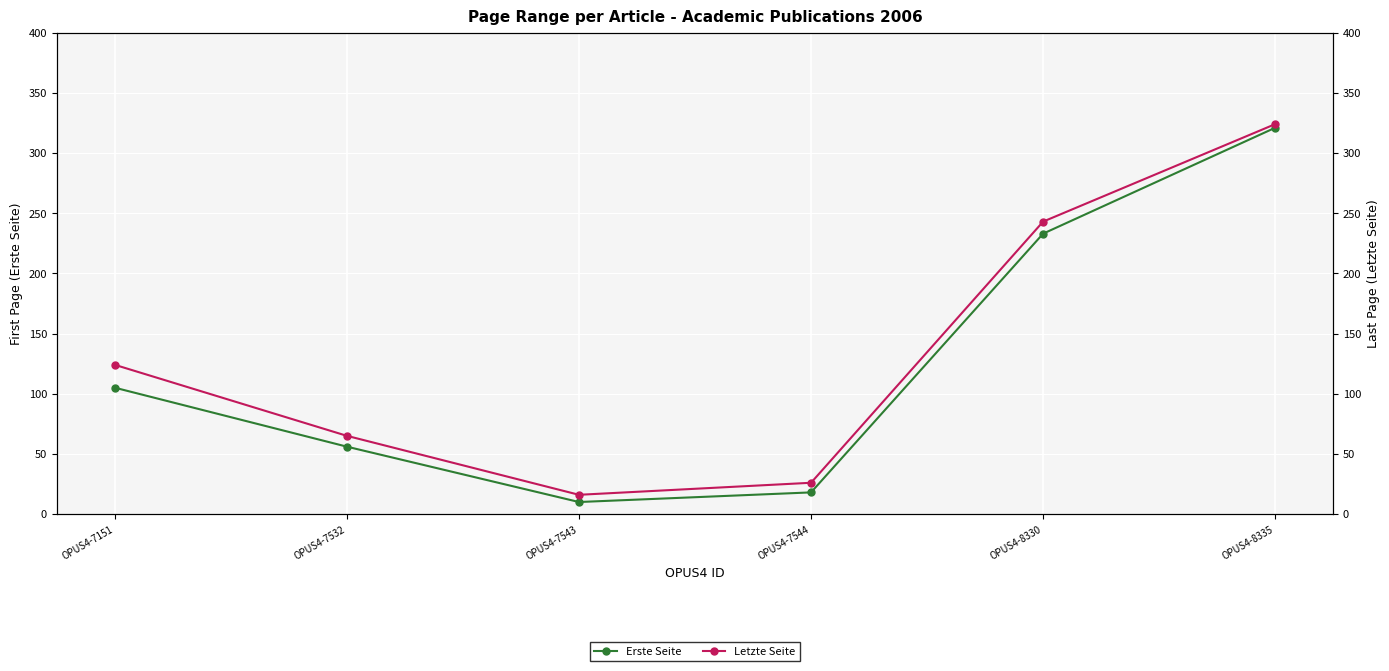

How many data points in Letzte Seite are less than 124?

3